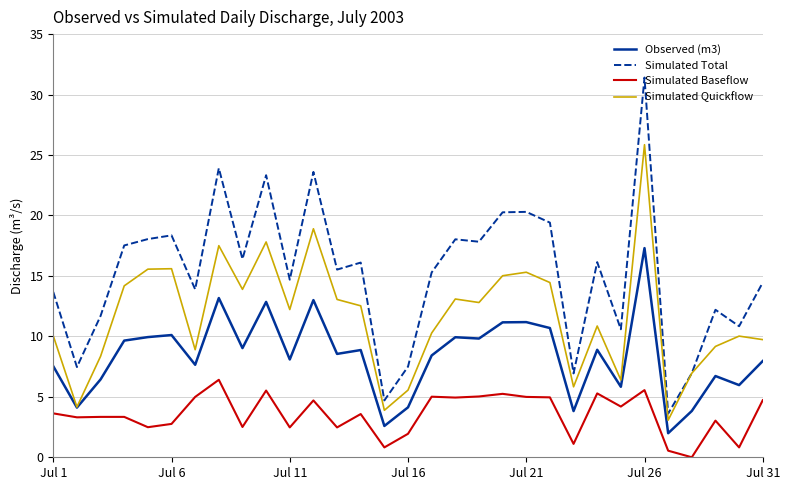

What is the average value of the Simulated Quickflow series?

11.6